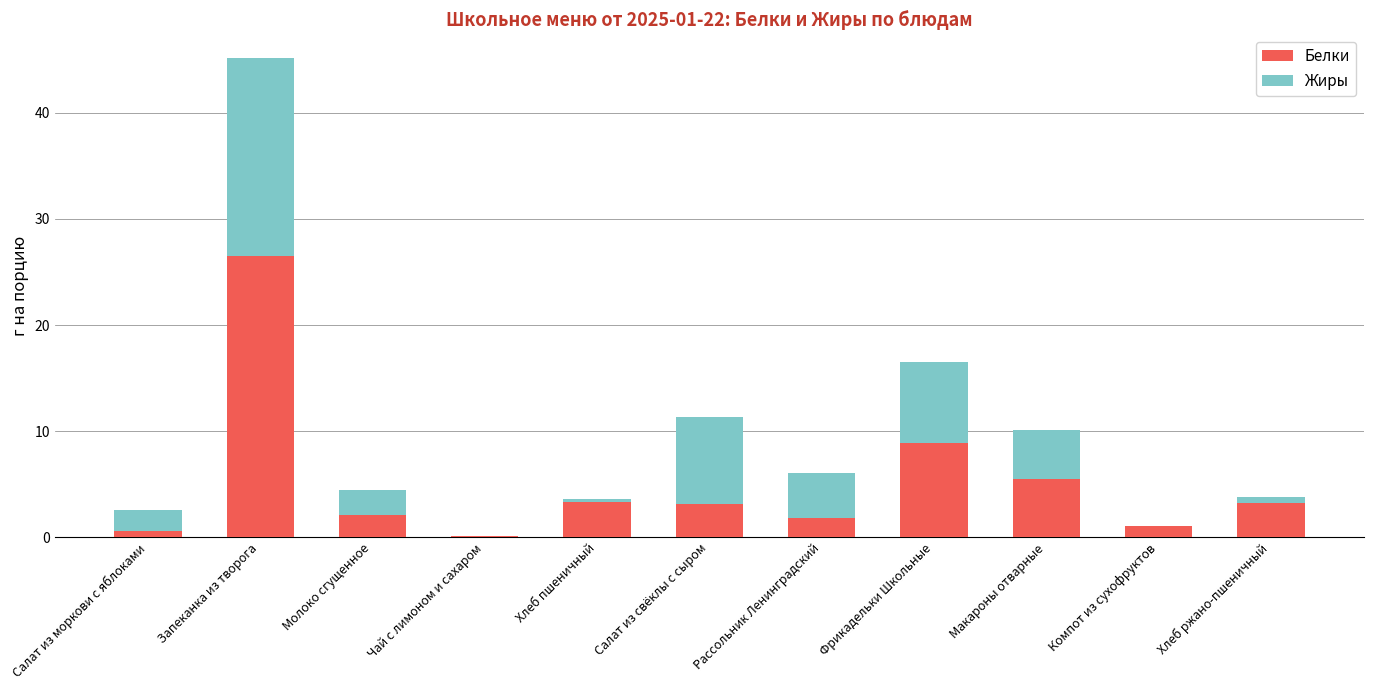

What is the sum of the Белки values at Рассольник Ленинградский and Макароны отварные?

7.3